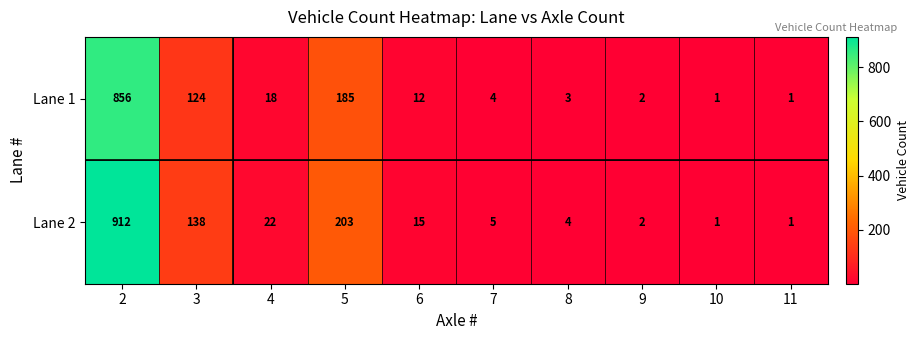

The value of Lane 2 at 9 is 1. True or false?

False